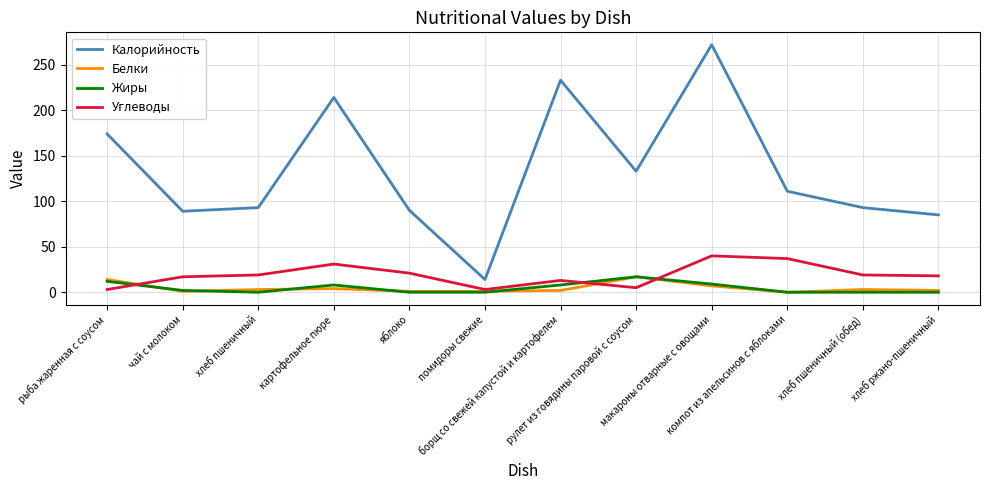

Is the value of Белки at картофельное пюре greater than the value of Углеводы at хлеб ржано-пшеничный?

No